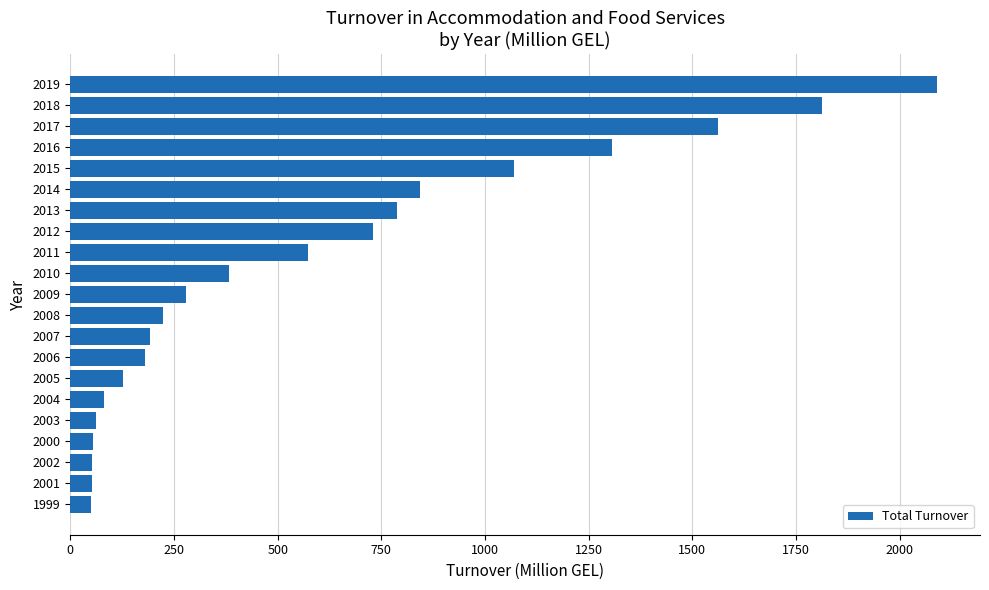

What is the maximum value shown in the chart?

2089.0